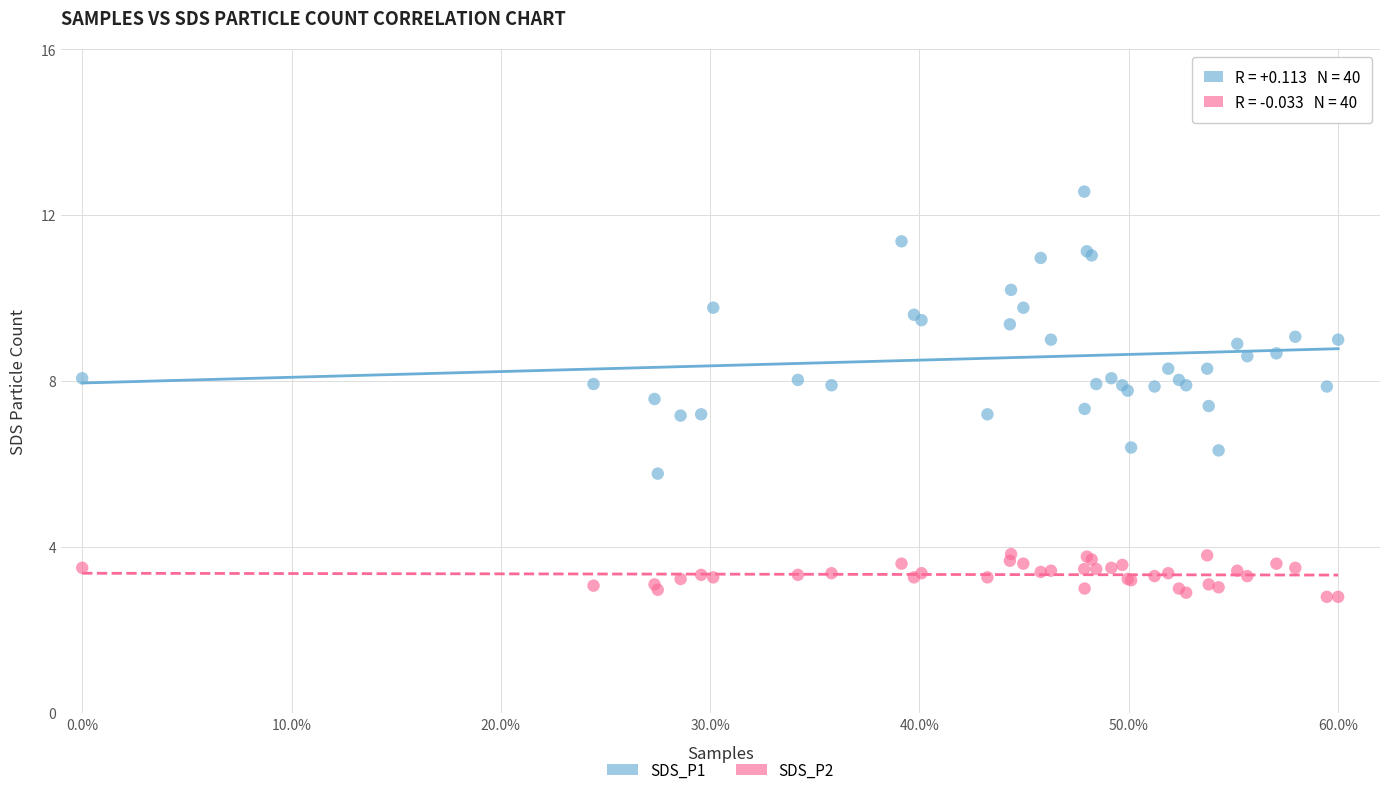

What is the X range (max minus min) for the scatter plot?

60.0